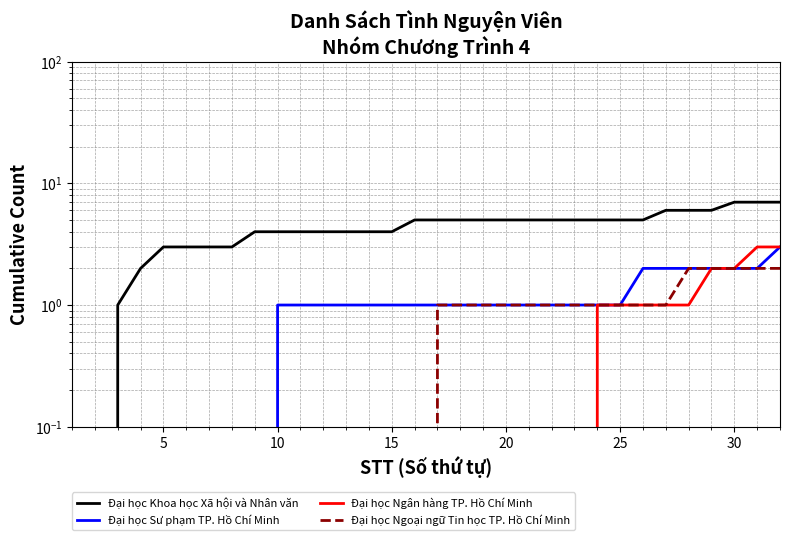

How many distinct data groups are displayed?

4